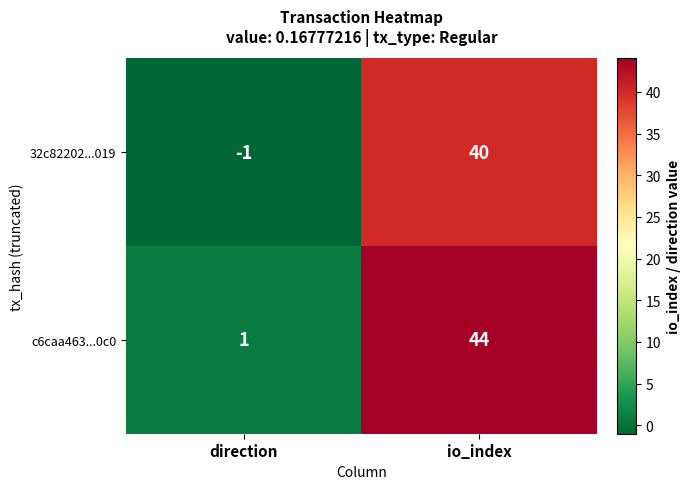

Reading left to right, list all the values displayed in this chart.

32c82202...019: direction=-1	io_index=40
c6caa463...0c0: direction=1	io_index=44